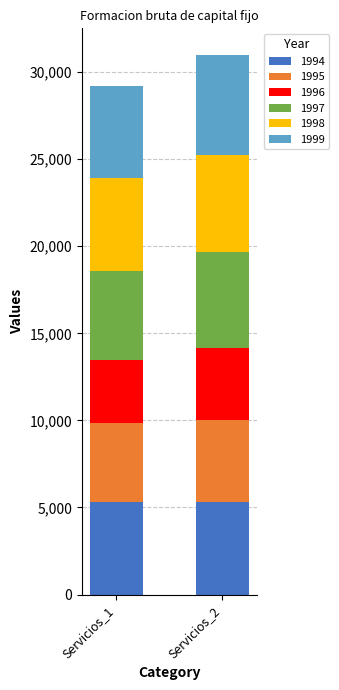

What is the sum of all 1994 values?

10599.2